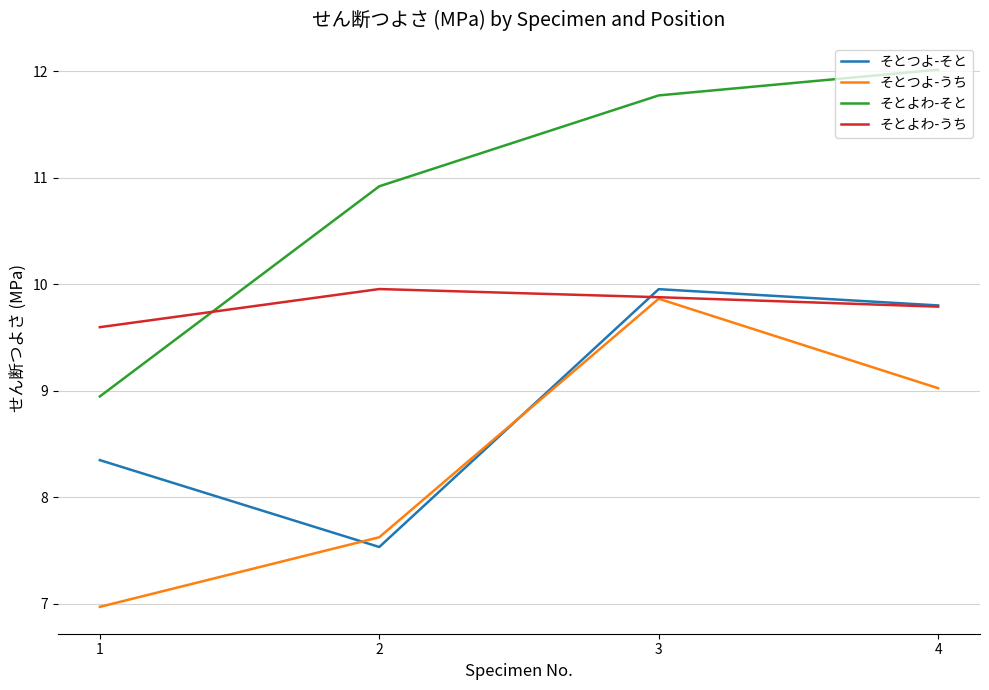

How many values in the そとつよ-うち series are below 9?

2